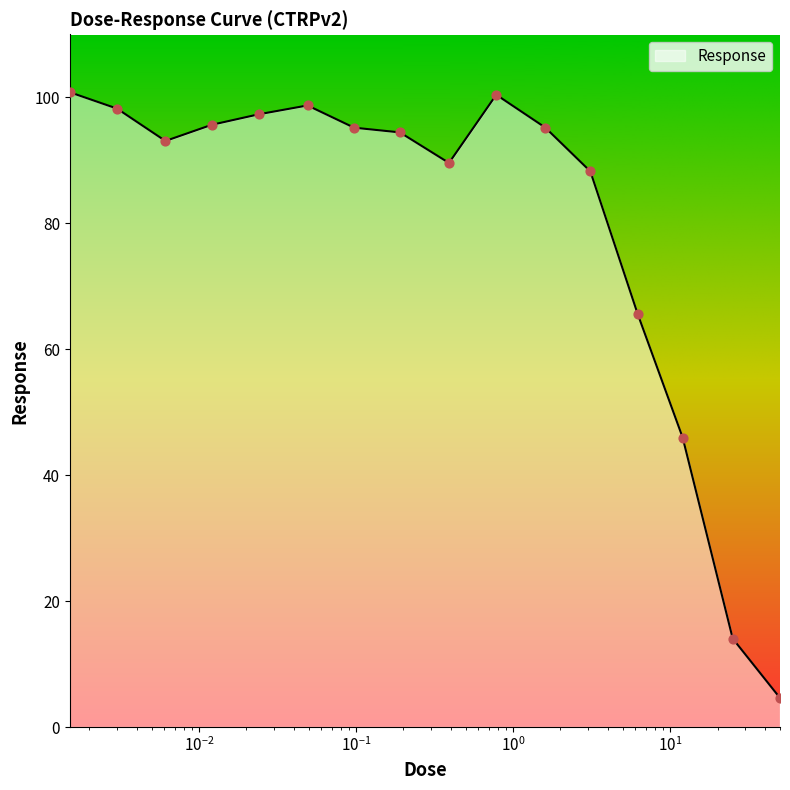

What is the minimum value shown in the chart?

4.6